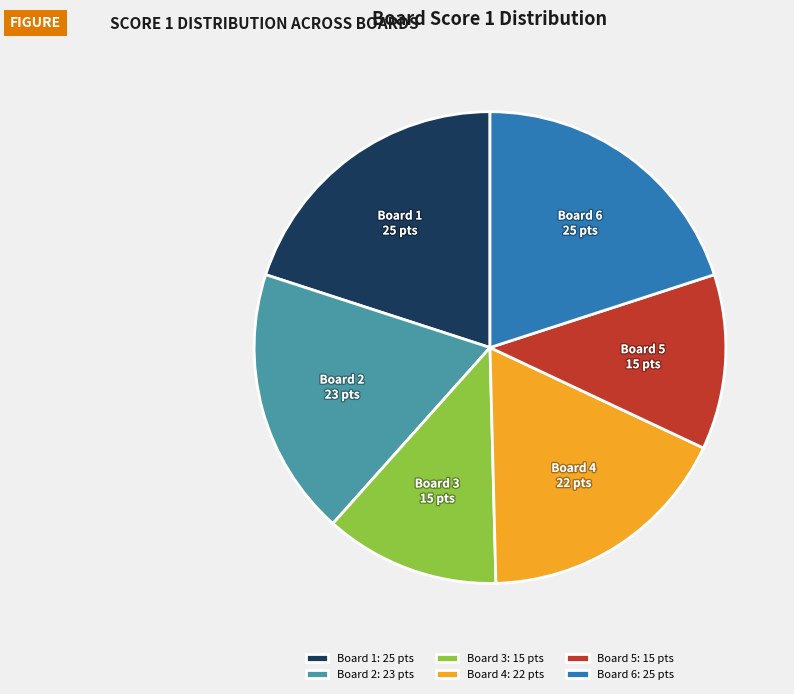

Which has a higher value, Board 2 or Board 1?

Board 1